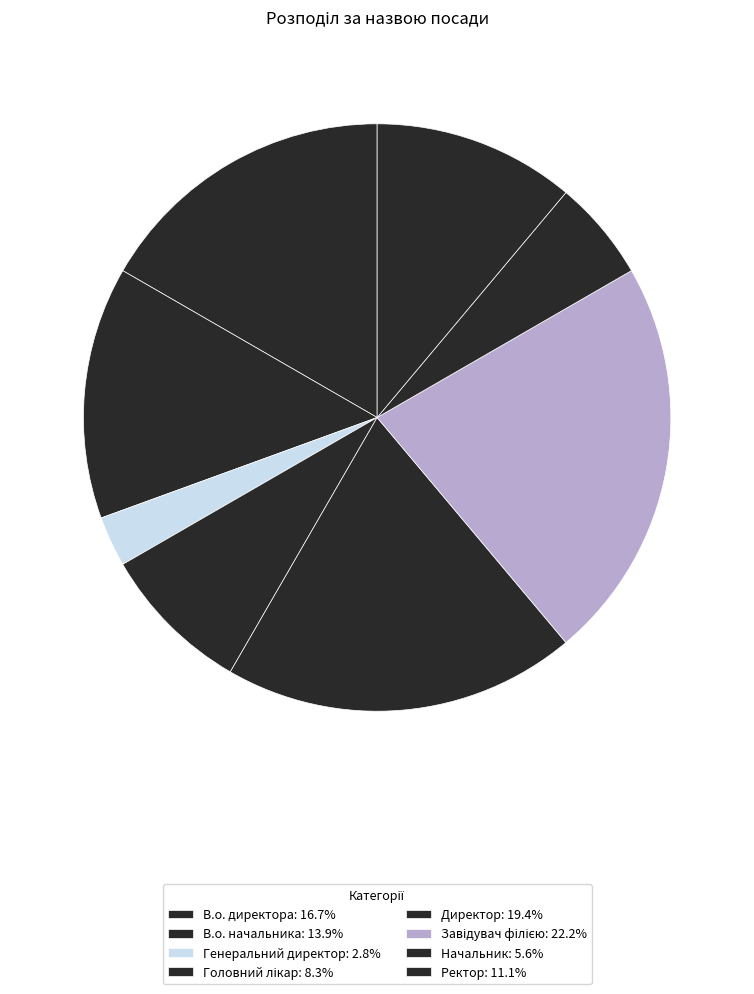

How much of the chart is everything except В.о. директора?

83.3%